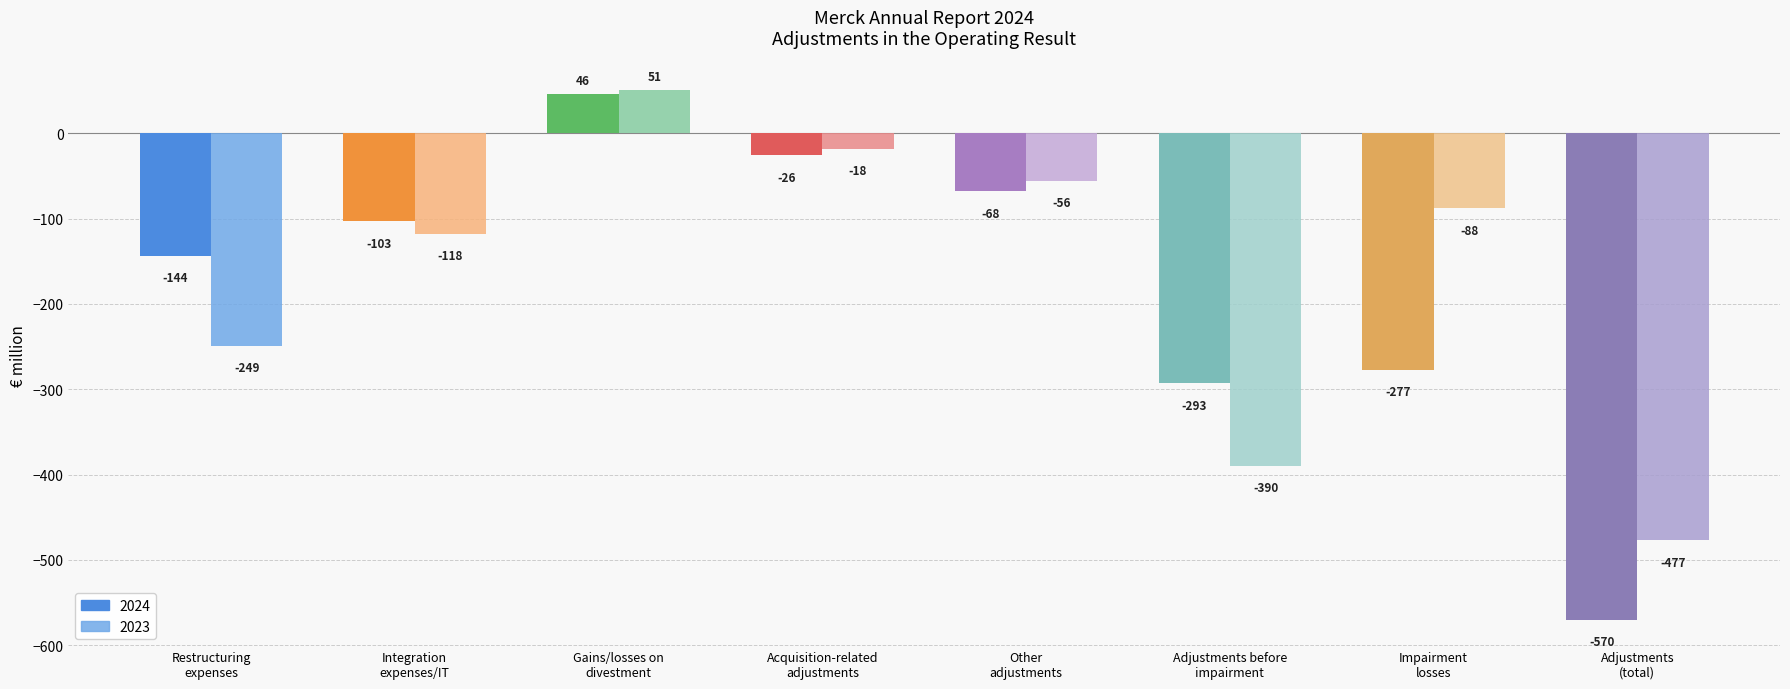

The value of 2023 at Other
adjustments is -14. True or false?

False